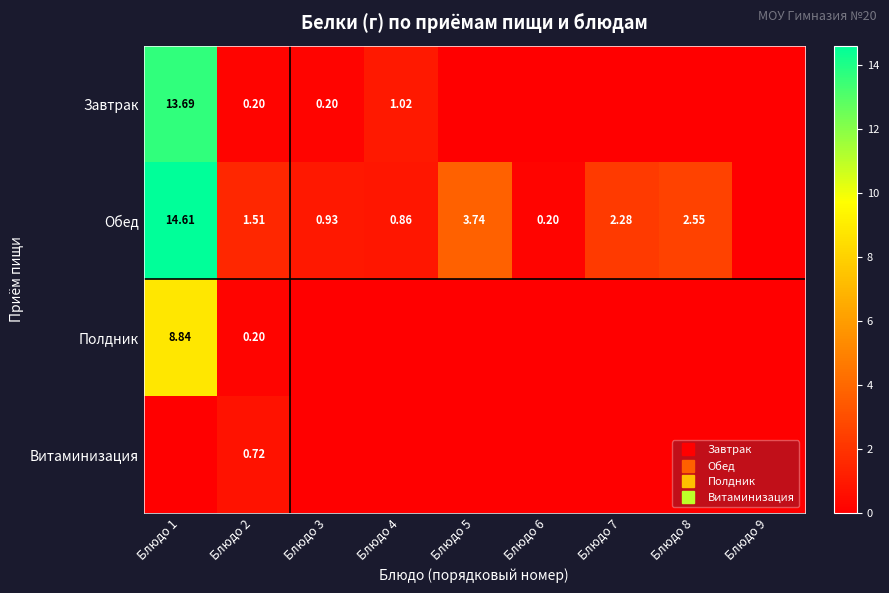

How many data points does each series have?

9